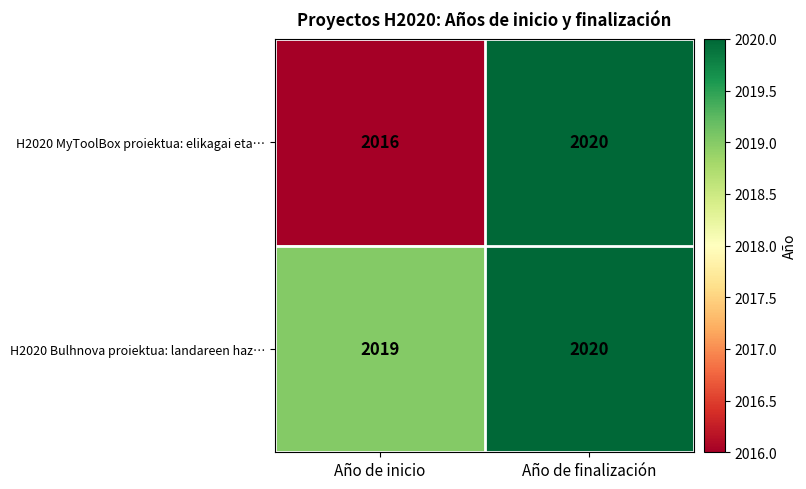

What is the sum of all H2020 MyToolBox proiektua: elikagai eta… values?

4036